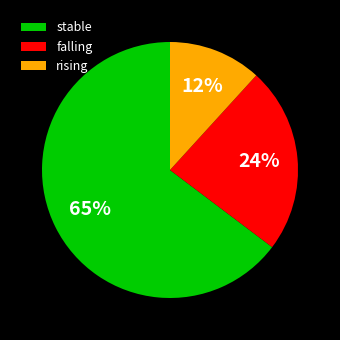

Which has a higher value, falling or rising?

falling